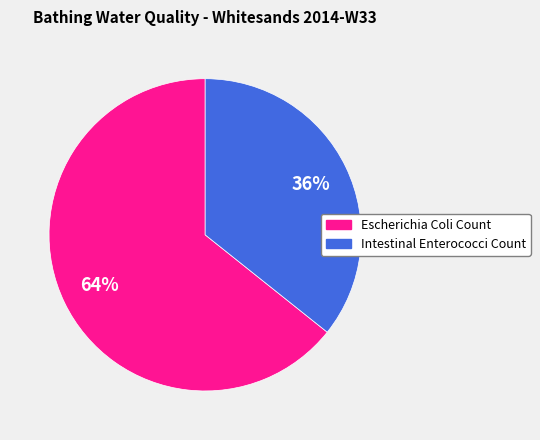

Is the sum of Escherichia Coli Count and Intestinal Enterococci Count greater than half?

Yes